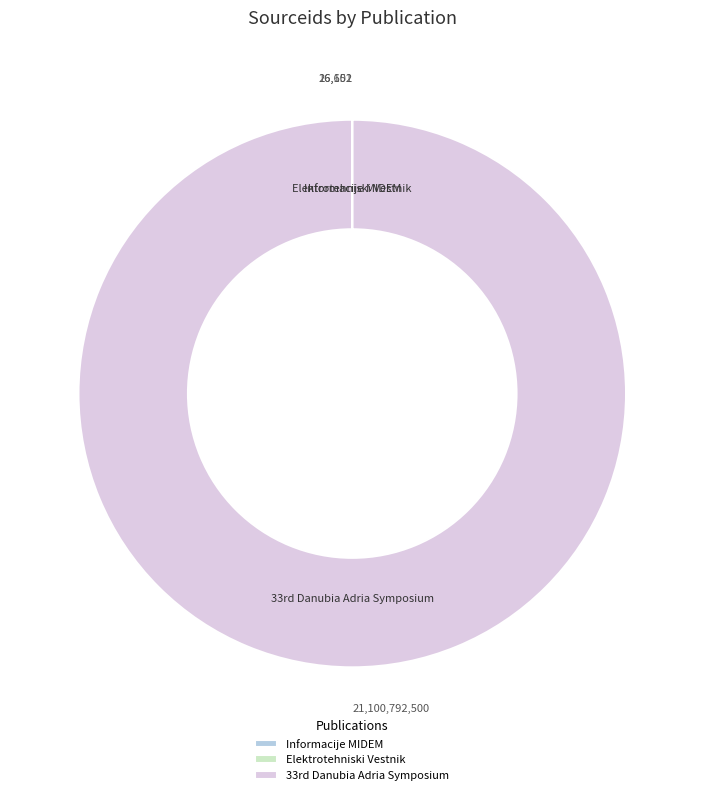

Which category has the biggest portion of the pie?

33rd Danubia Adria Symposium